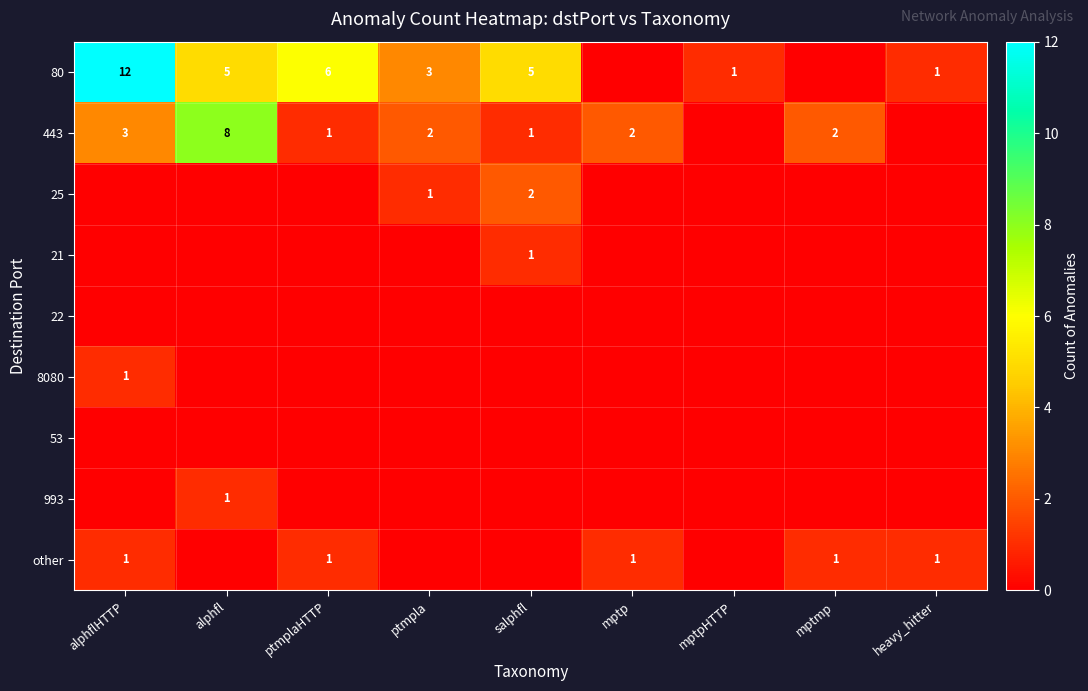

What is the total value across all series at salphfl?

9